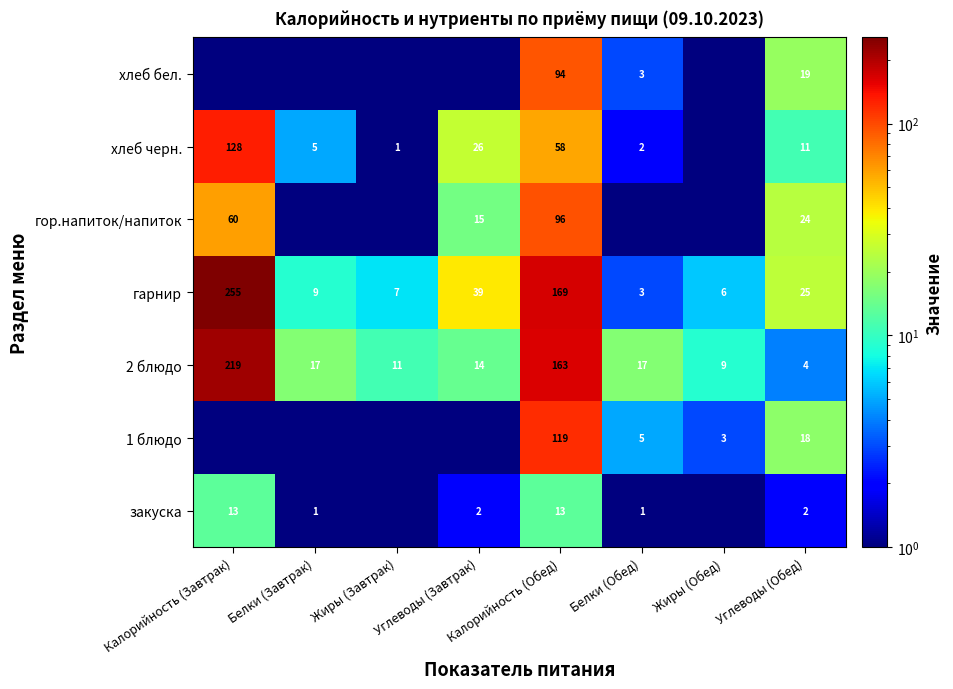

What is the difference between the maximum and minimum values in the гарнир series?

252.0